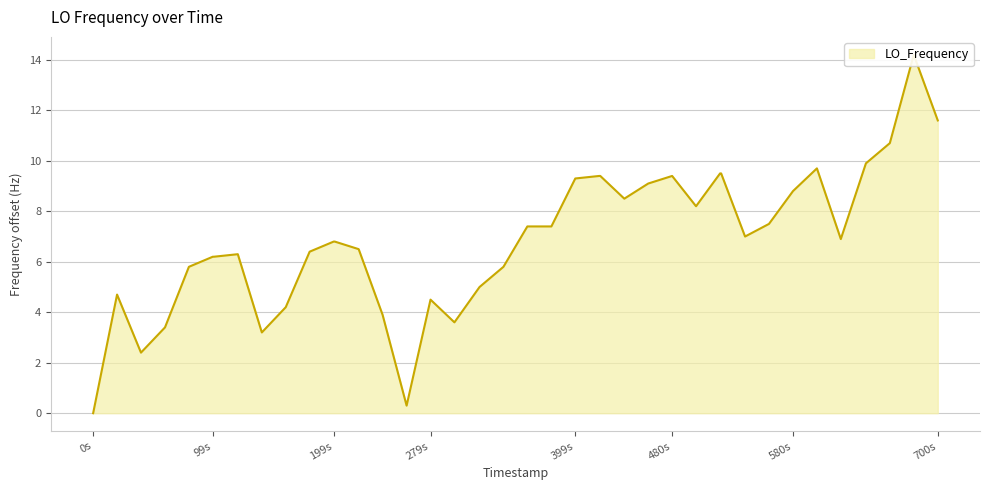

What value does the data have at 1498532936.0?

9.5